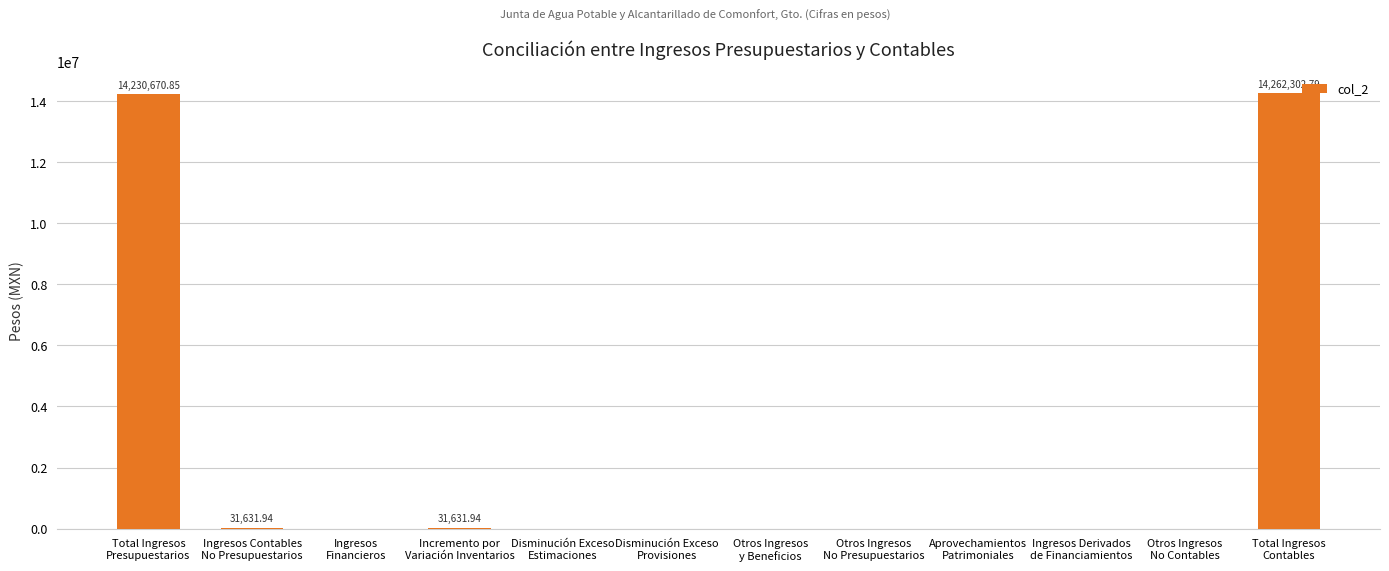

What is the sum of all values?

28556237.5